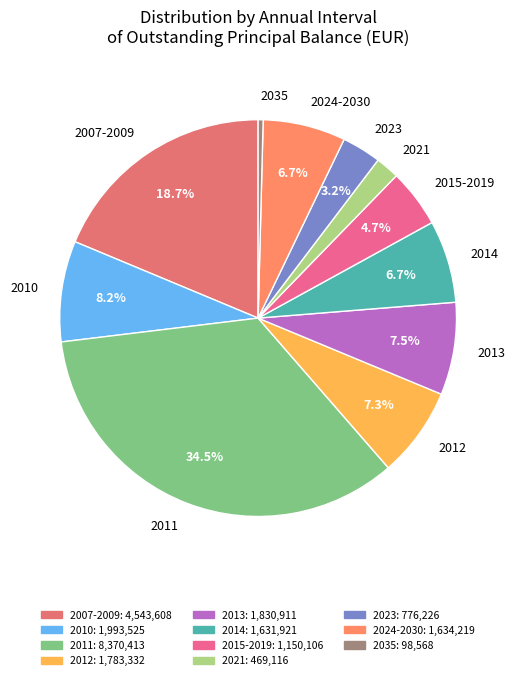

Is 2021 the majority of the pie?

No